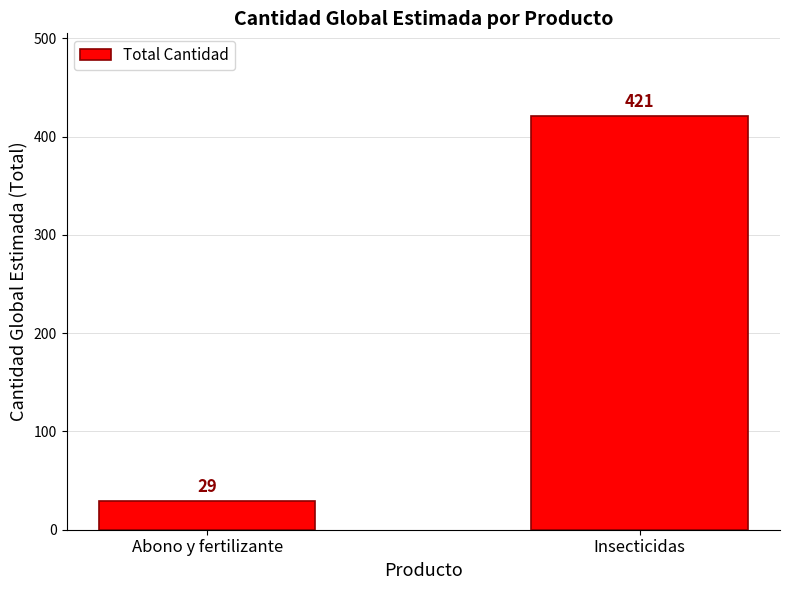

Rank the categories by value from highest to lowest.

Insecticidas, Abono y fertilizante